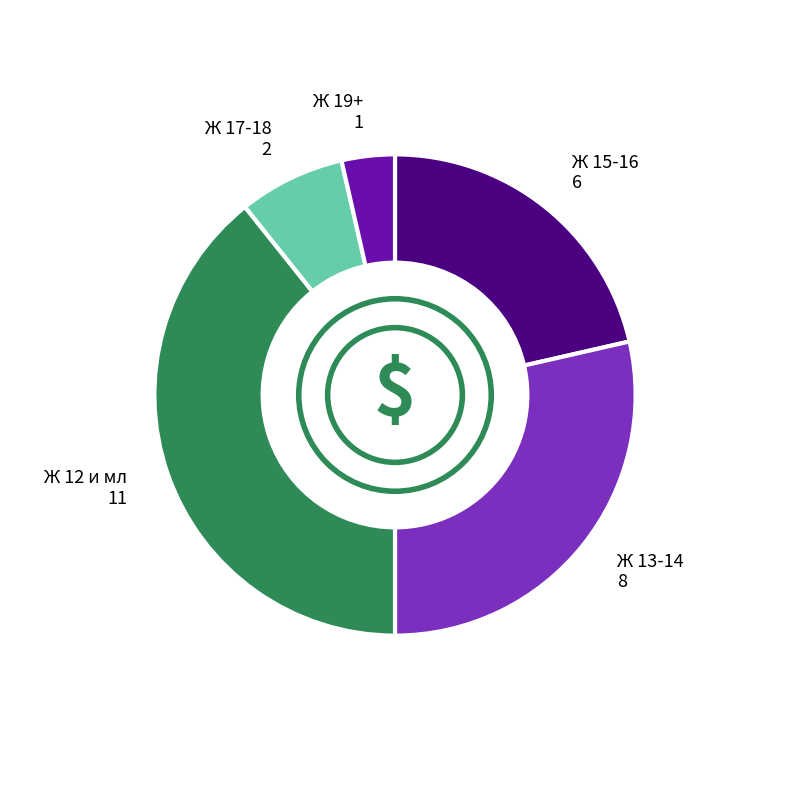

Does any single category account for the majority?

No